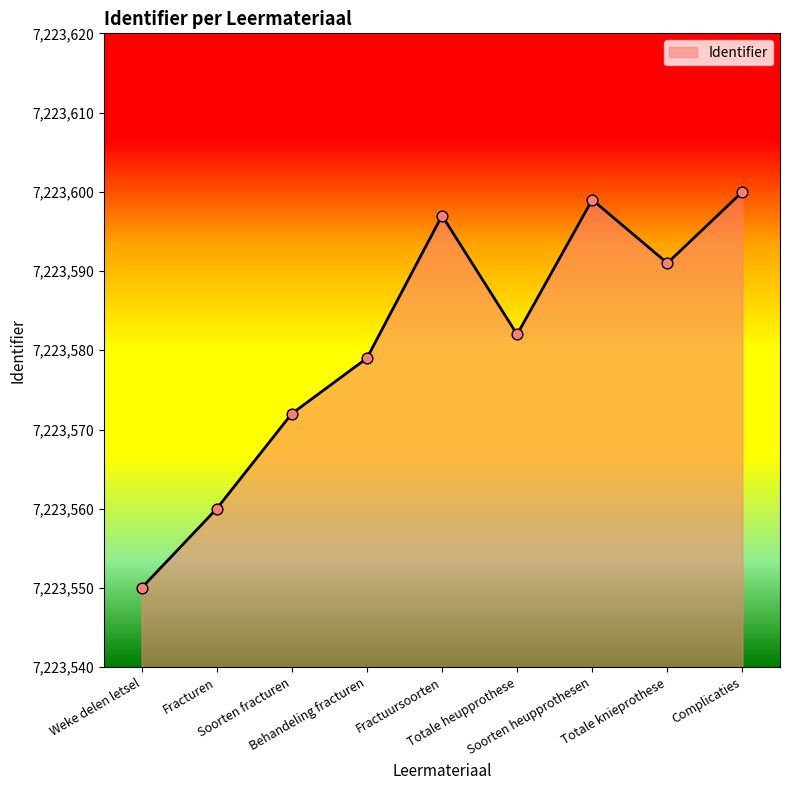

What is the change in value from Totale heupprothese to Complicaties?

+18